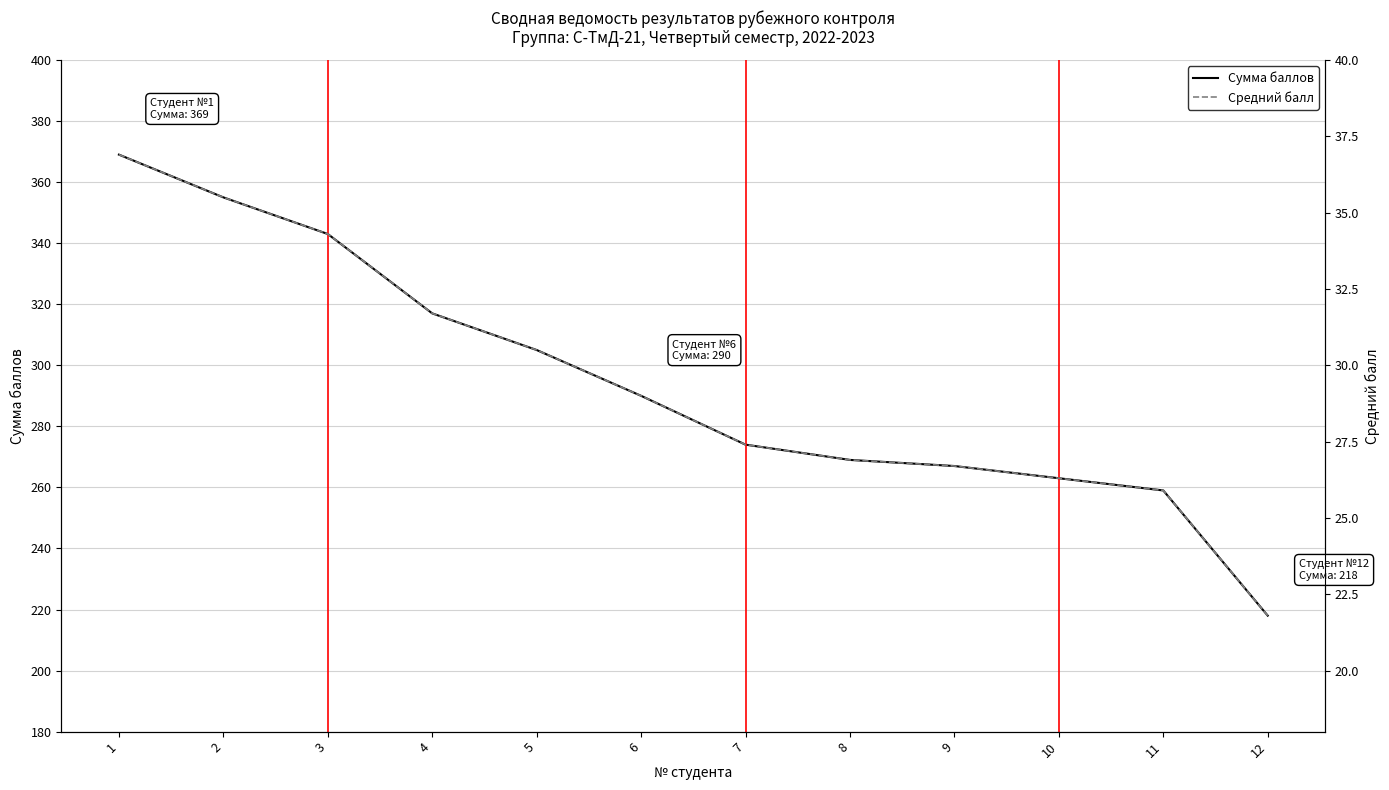

Rank the categories by Сумма баллов value from lowest to highest.

12, 11, 10, 9, 8, 7, 6, 5, 4, 3, 2, 1